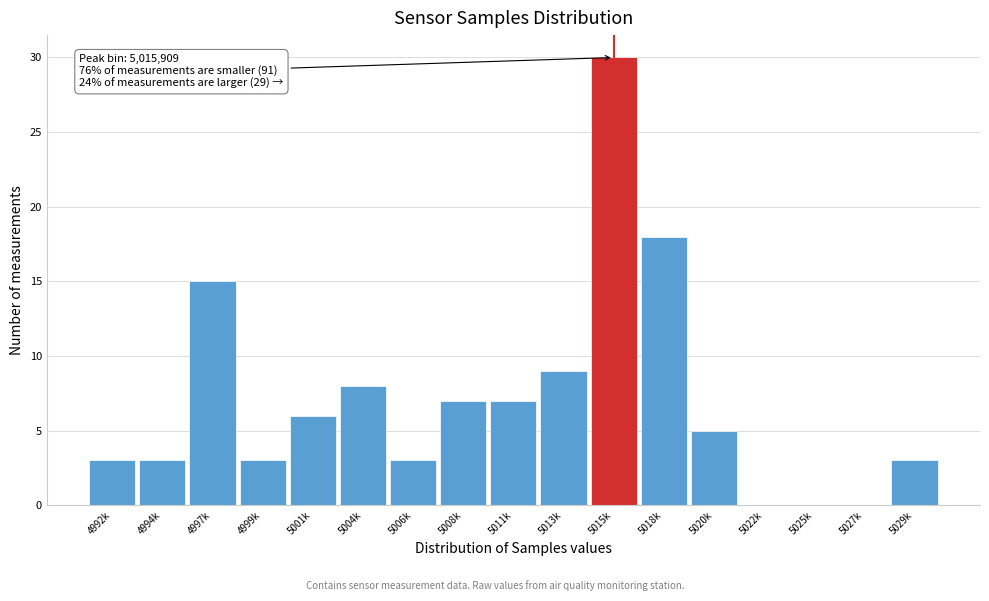

Reading left to right, list all the values displayed in this chart.

4992k=3	4994k=3	4997k=15	4999k=3	5001k=6	5004k=8	5006k=3	5008k=7	5011k=7	5013k=9	5015k=30	5018k=18	5020k=5	5022k=0	5025k=0	5027k=0	5029k=3